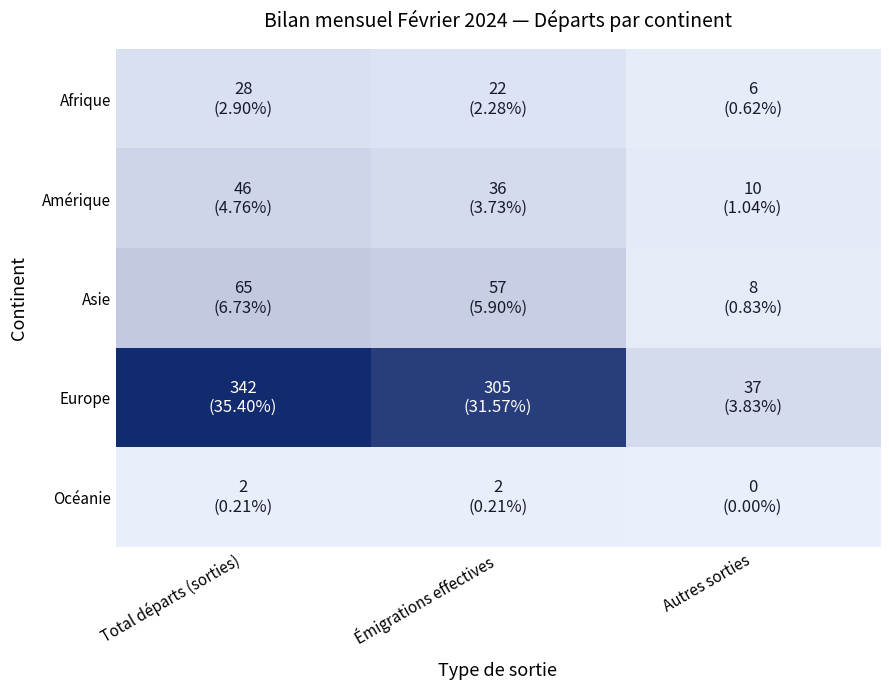

What is the spread (max minus min) of values at Total départs (sorties)?

340